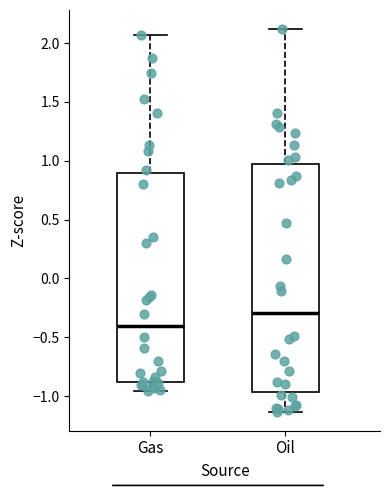

Where does the lower whisker of the box for Gas end on the y-axis? The values are not printed on the chart, so give them approximately, as read against the axis.

-0.95